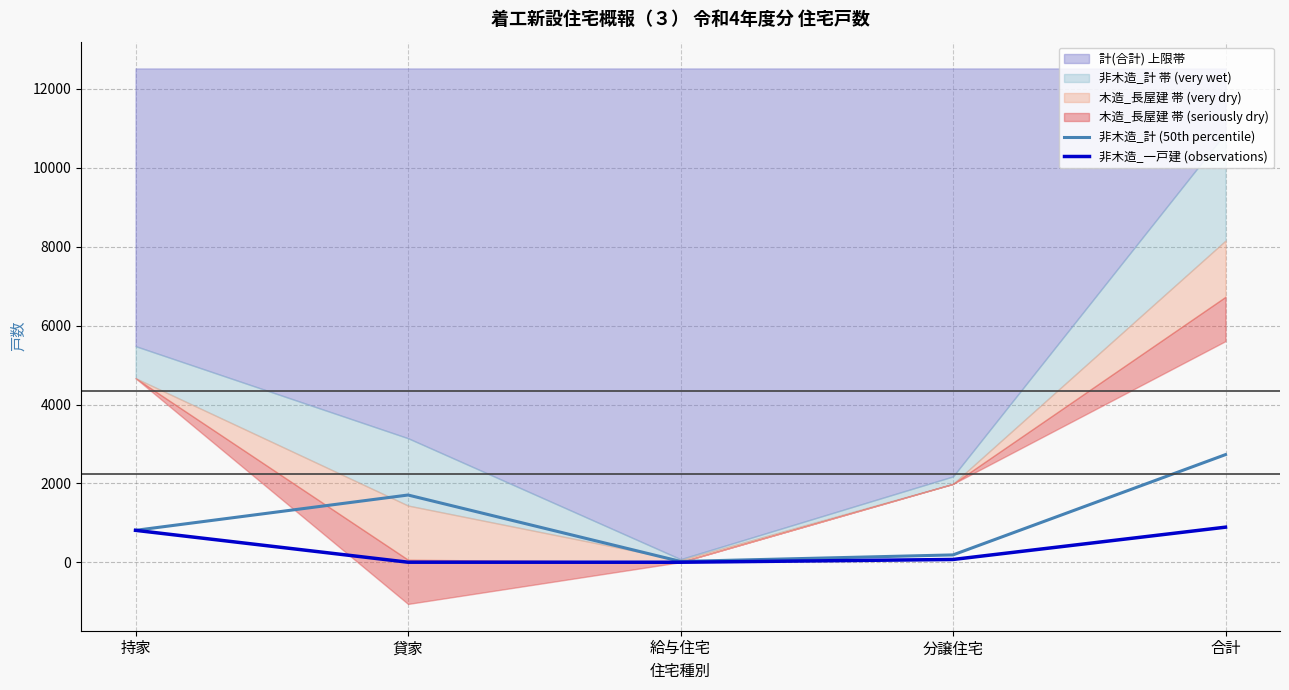

How many data points in 非木造_一戸建 (observations) are above 73?

2